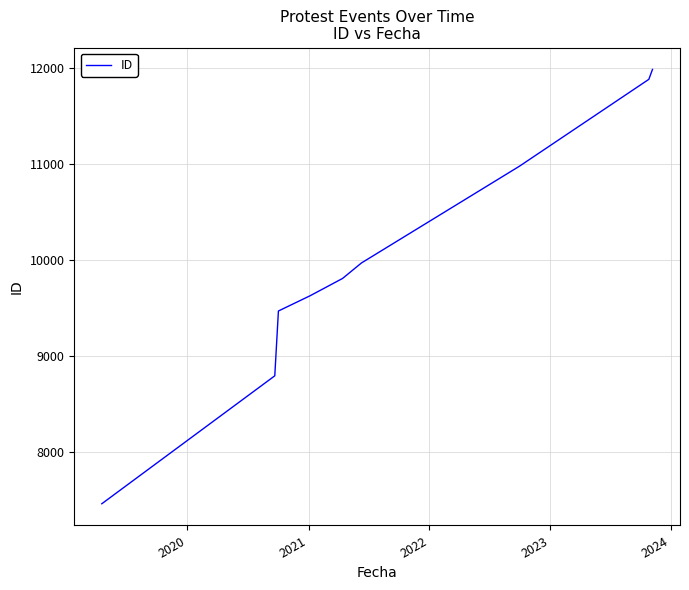

What is the minimum value shown in the chart?

7464